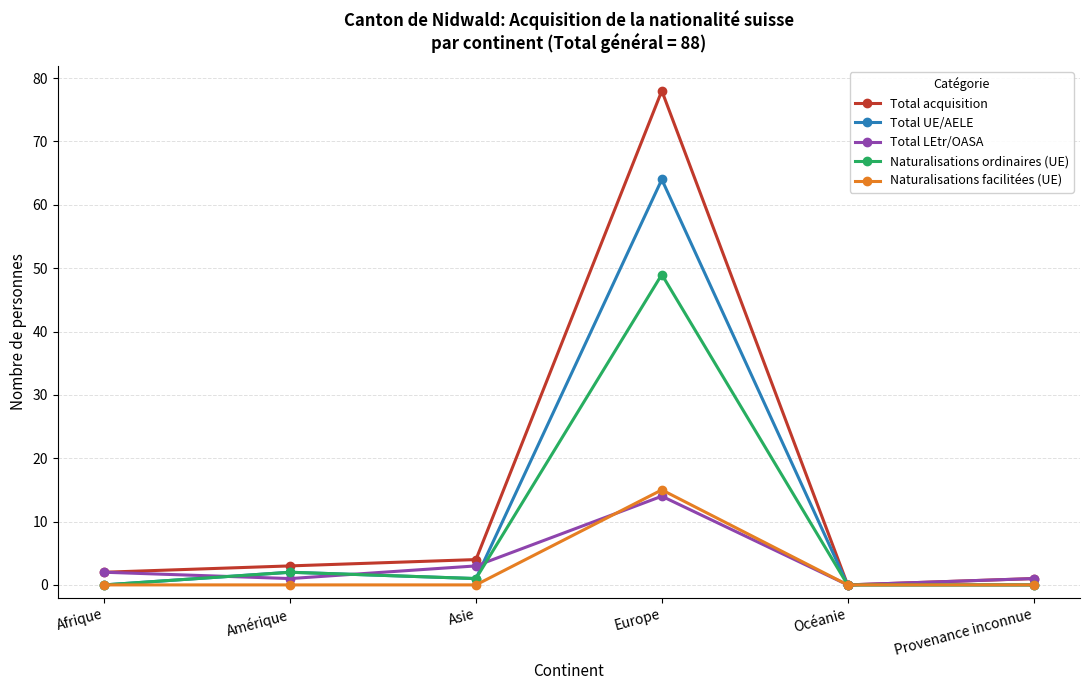

Is the value of Total acquisition at Océanie greater than the value of Total UE/AELE at Asie?

No